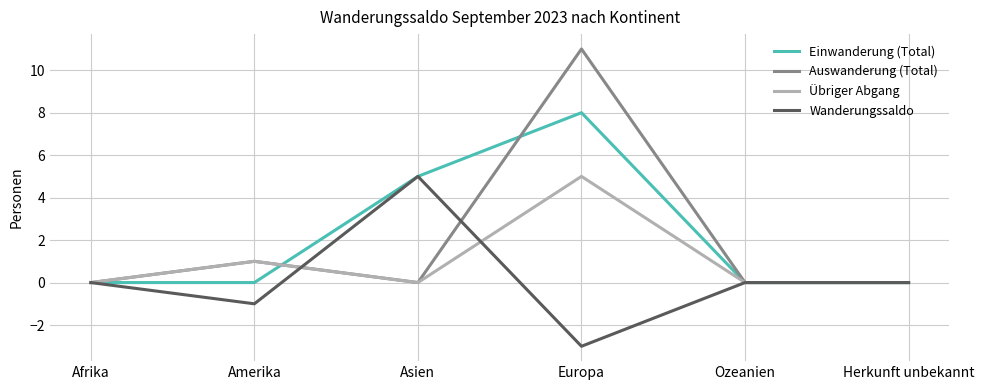

True or false: Wanderungssaldo has more than 2 interior local peaks.

False